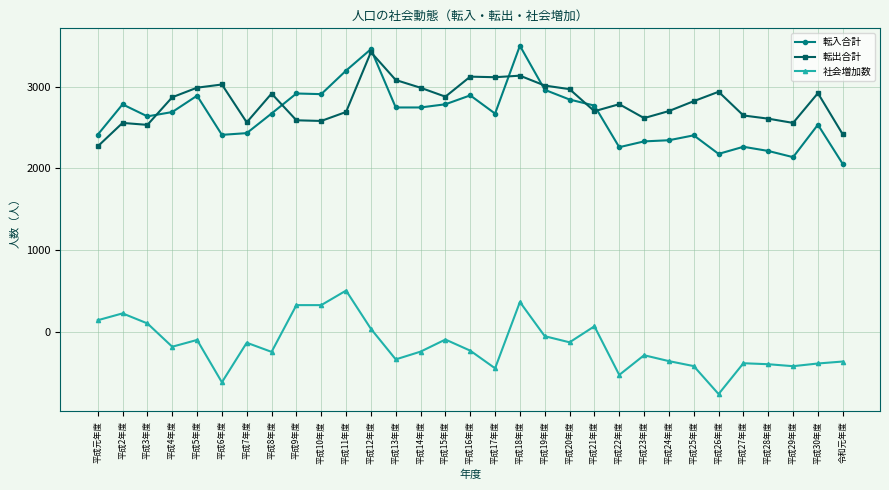

The value of 社会増加数 at 平成11年度 is 263. True or false?

False